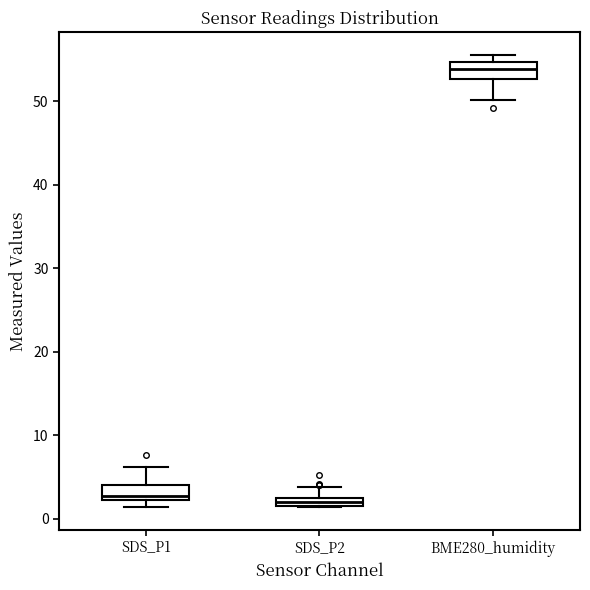

Where is the upper edge of the box for SDS_P2 on the y-axis? The values are not printed on the chart, so give them approximately, as read against the axis.

3